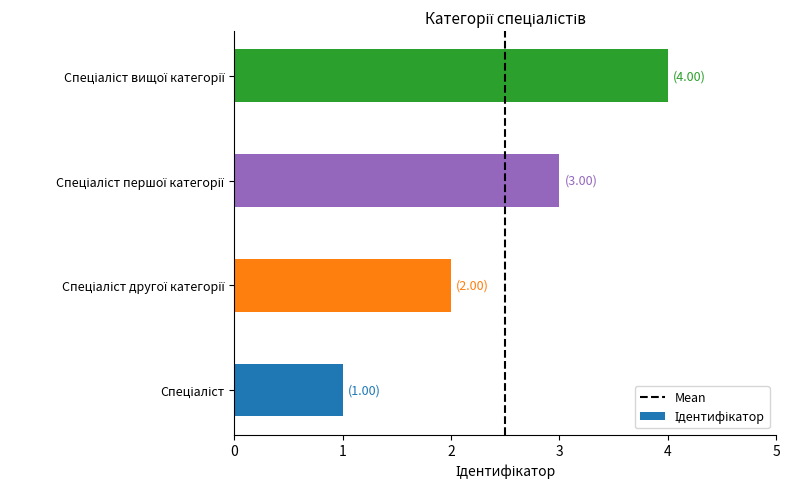

What is the smallest value displayed?

1